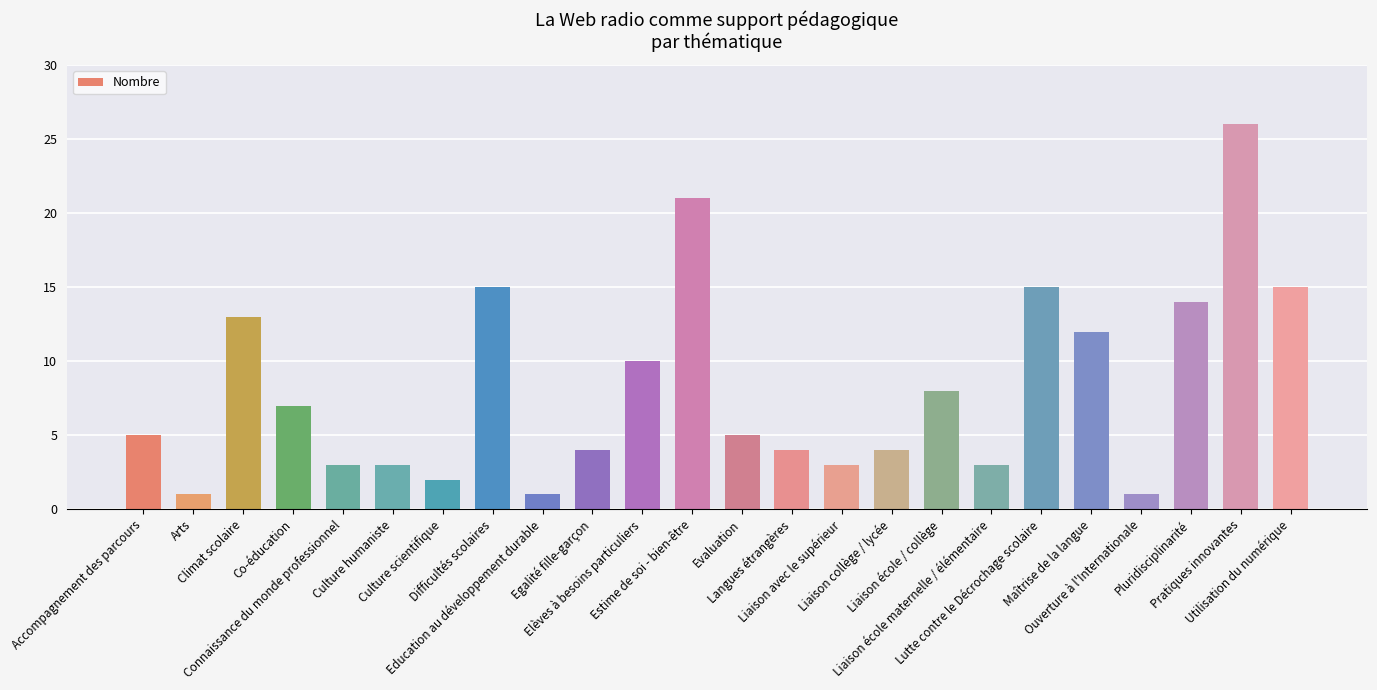

What value does the data have at Culture scientifique?

2